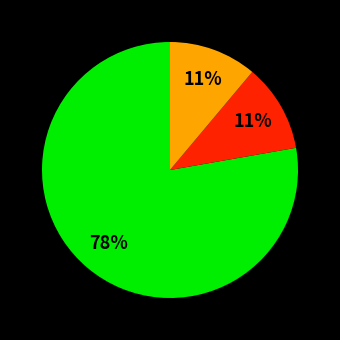

To the nearest percent, what is the average slice percentage?

33%